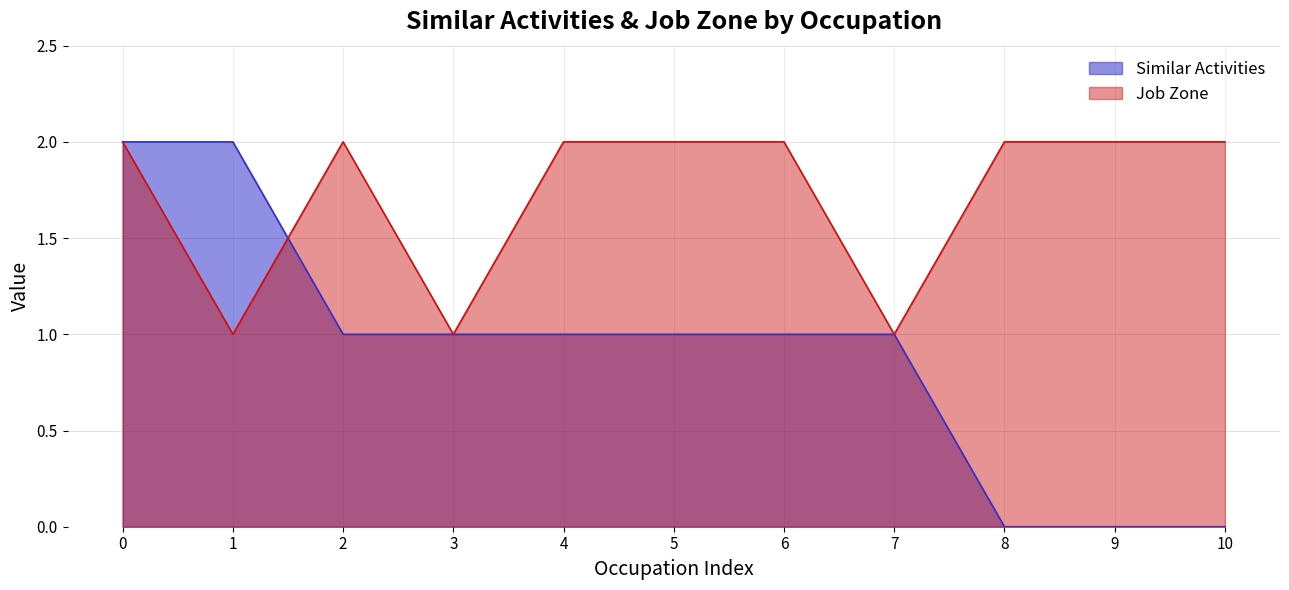

Rank the series at 10 from highest to lowest value.

Job Zone, Similar Activities